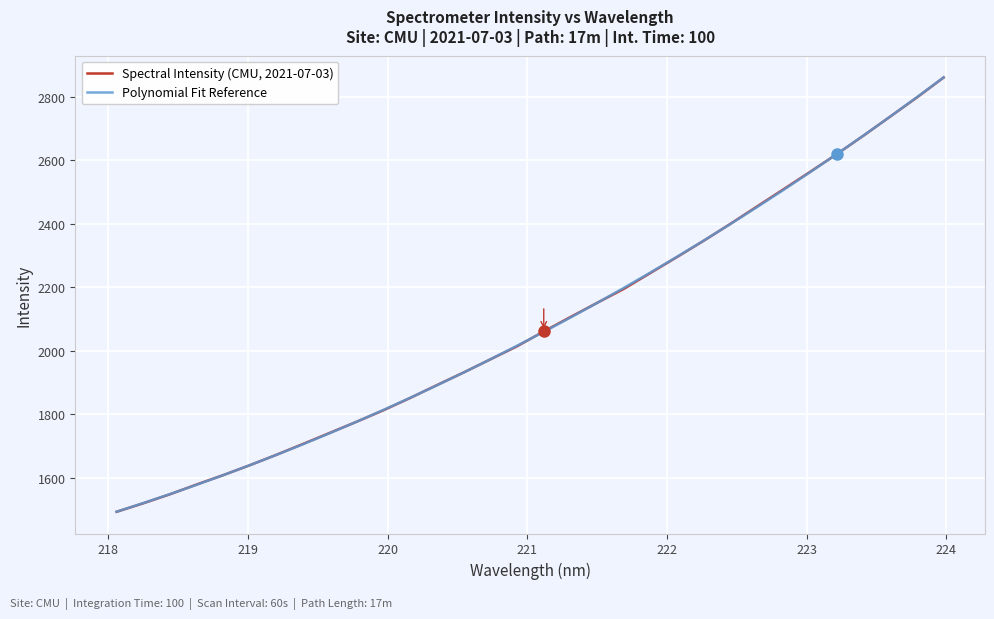

What is the minimum value for Polynomial Fit Reference?

1492.3